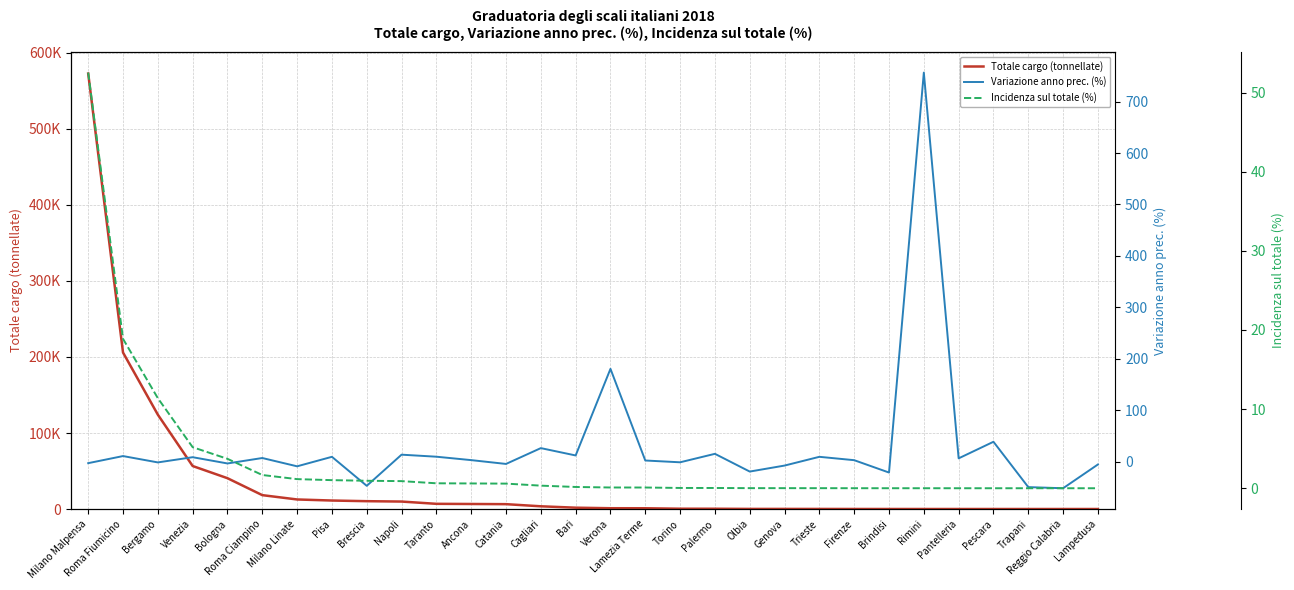

Between Venezia and Milano Malpensa, which is larger?

Milano Malpensa